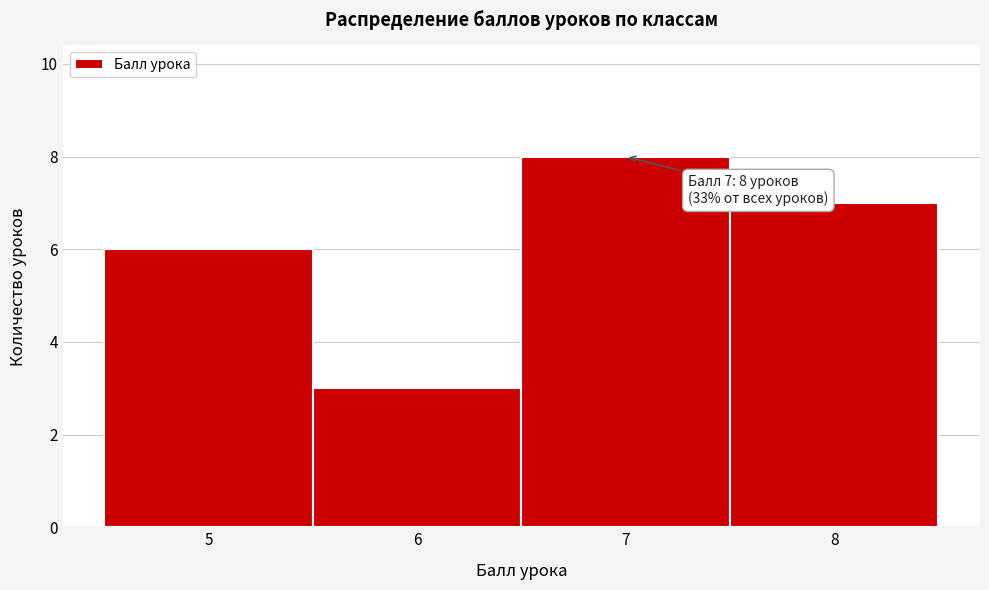

Over which range of the x-axis is the bar tallest?

6.5 to 7.5